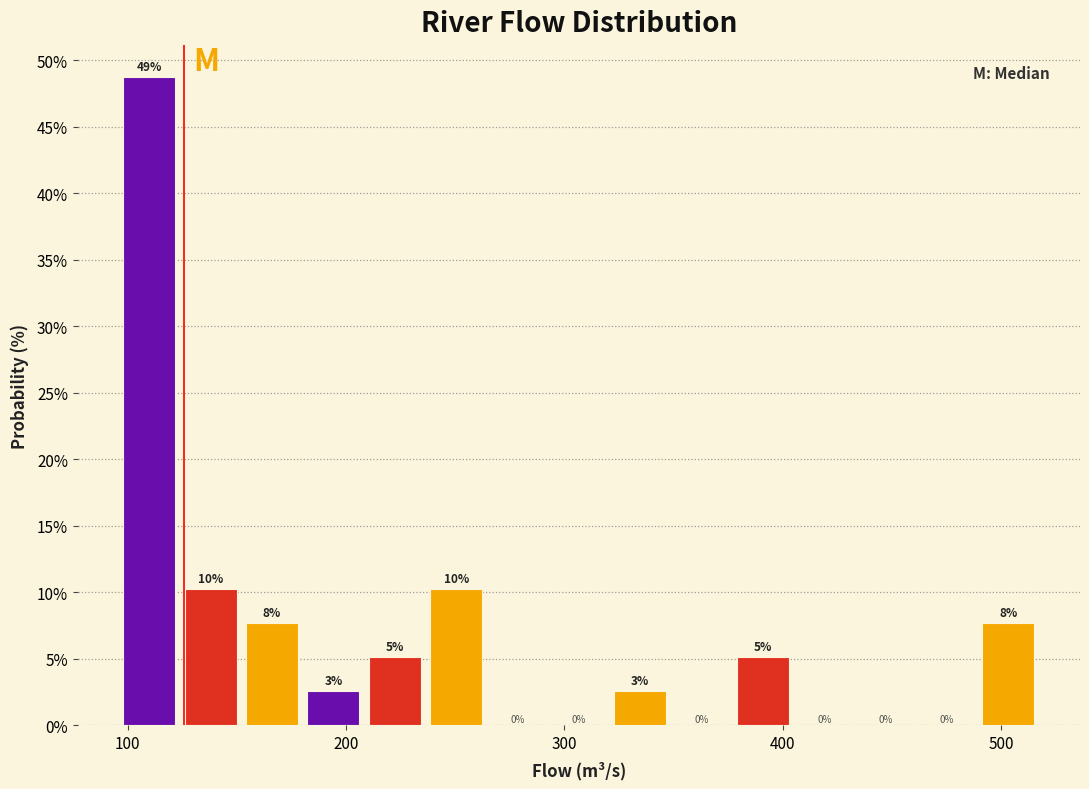

Around what value on the x-axis is the tallest bar? Give the approximate position of its centre, as read against the axis.

110